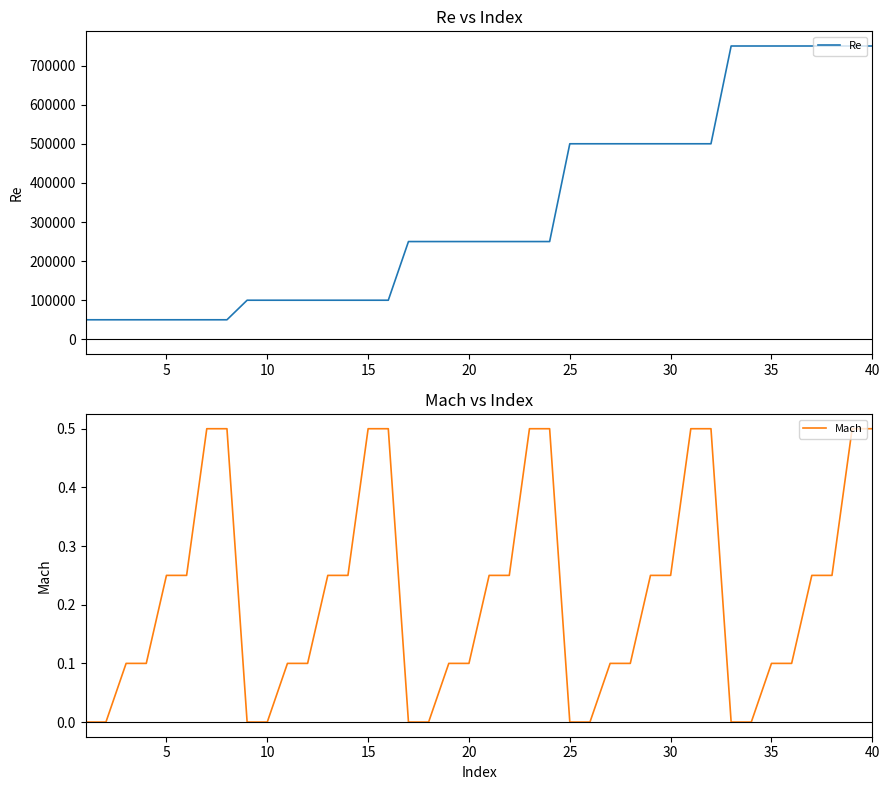

Reading right to left, extract all data points from this chart.

Re: 750000.0	750000.0	750000.0	750000.0	750000.0	750000.0	750000.0	750000.0	500000.0	500000.0	500000.0	500000.0	500000.0	500000.0	500000.0	500000.0	250000.0	250000.0	250000.0	250000.0	250000.0	250000.0	250000.0	250000.0	100000.0	100000.0	100000.0	100000.0	100000.0	100000.0	100000.0	100000.0	50000.0	50000.0	50000.0	50000.0	50000.0	50000.0	50000.0	50000.0
Mach: 0.5	0.5	0.2	0.2	0.1	0.1	0.0	0.0	0.5	0.5	0.2	0.2	0.1	0.1	0.0	0.0	0.5	0.5	0.2	0.2	0.1	0.1	0.0	0.0	0.5	0.5	0.2	0.2	0.1	0.1	0.0	0.0	0.5	0.5	0.2	0.2	0.1	0.1	0.0	0.0